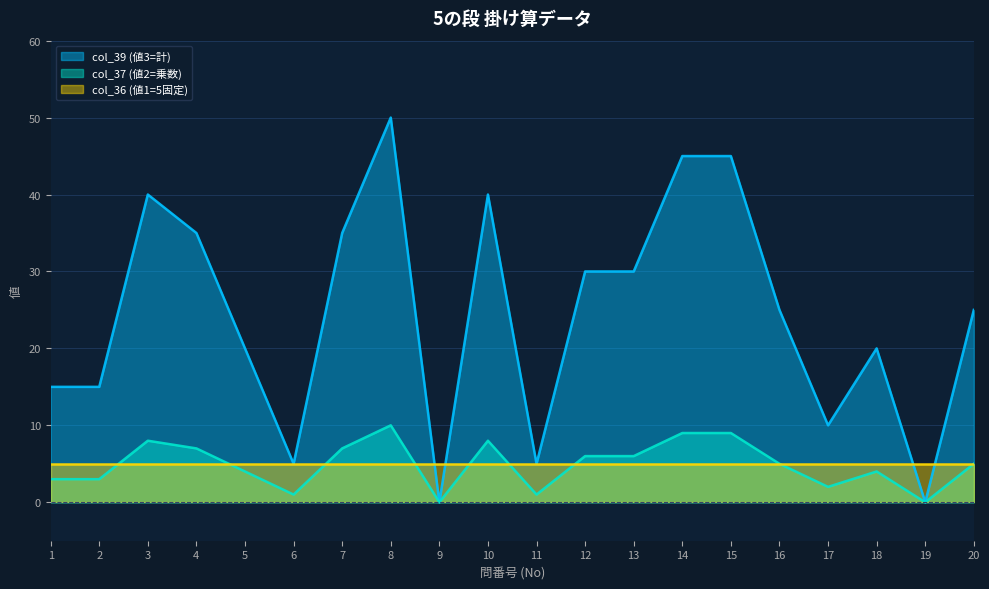

True or false: col_39 and col_37 intersect in this chart.

False